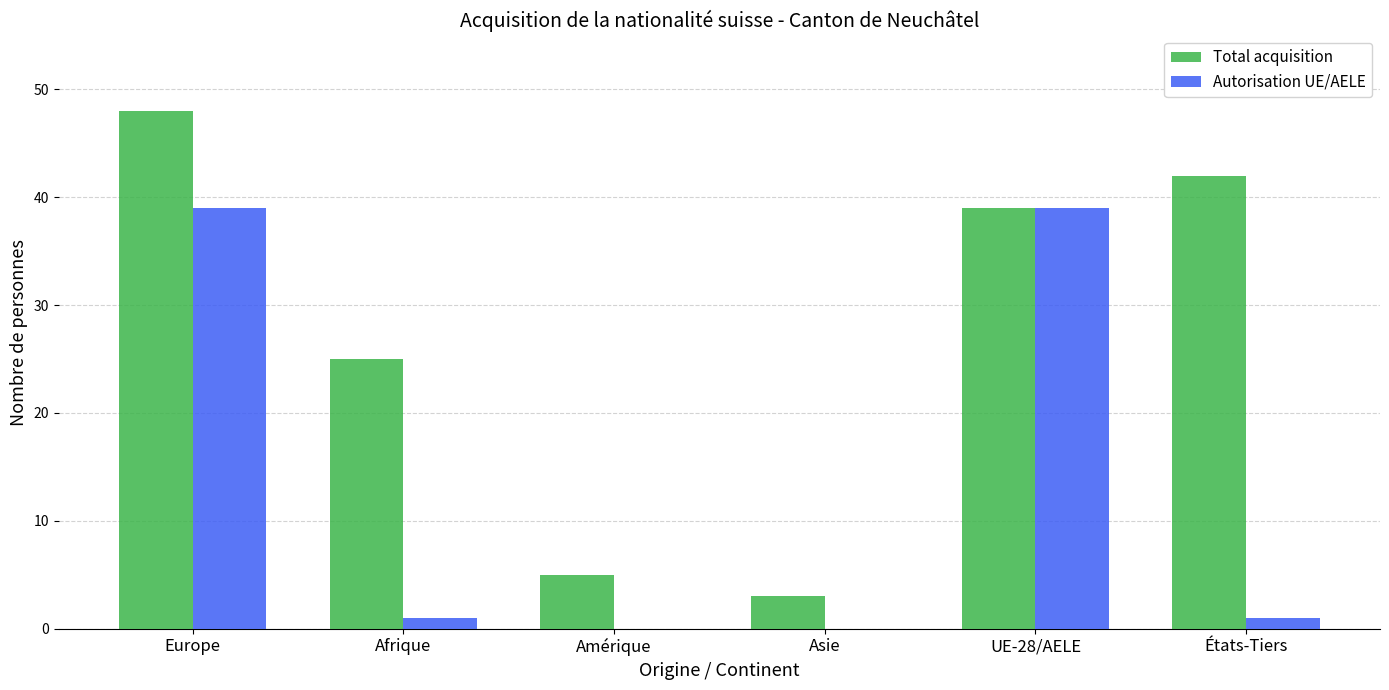

The value of Total acquisition at Afrique is 25. True or false?

True